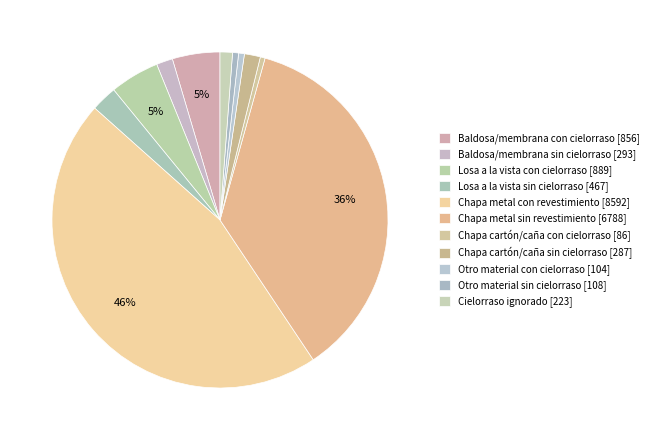

How many segments does this pie chart have?

11